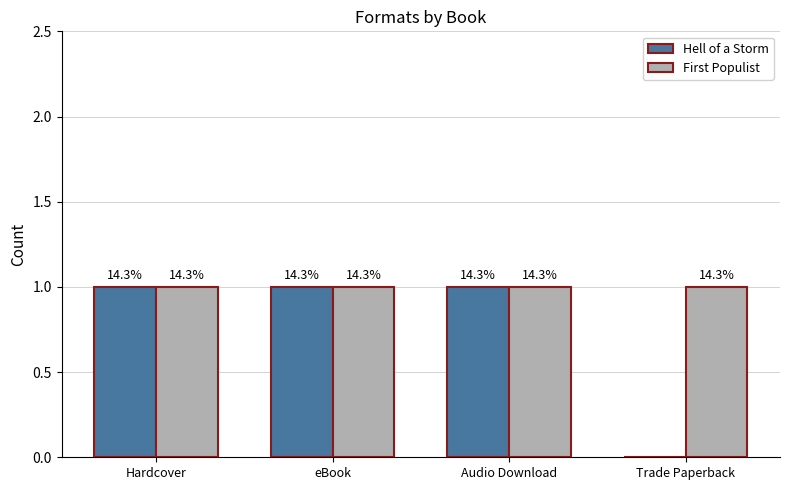

What is the value of the First Populist bar at the 4th from the left?

1